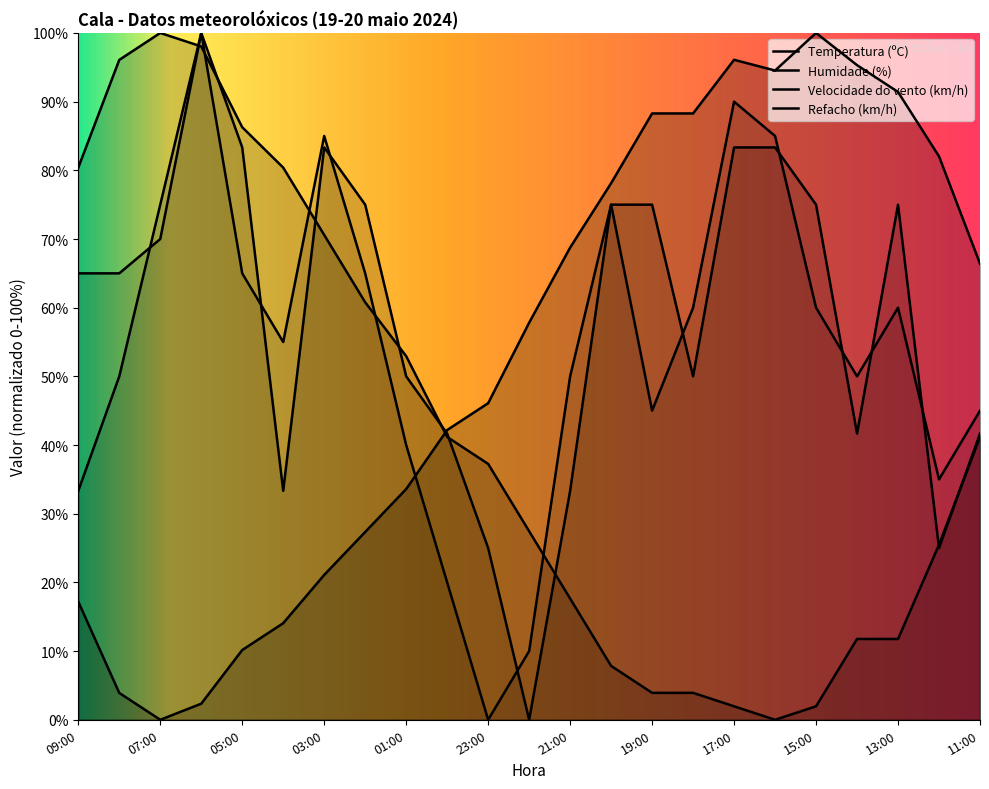

What are all the series names shown in the legend?

Temperatura (ºC), Humidade (%), Velocidade do vento (km/h), Refacho (km/h)